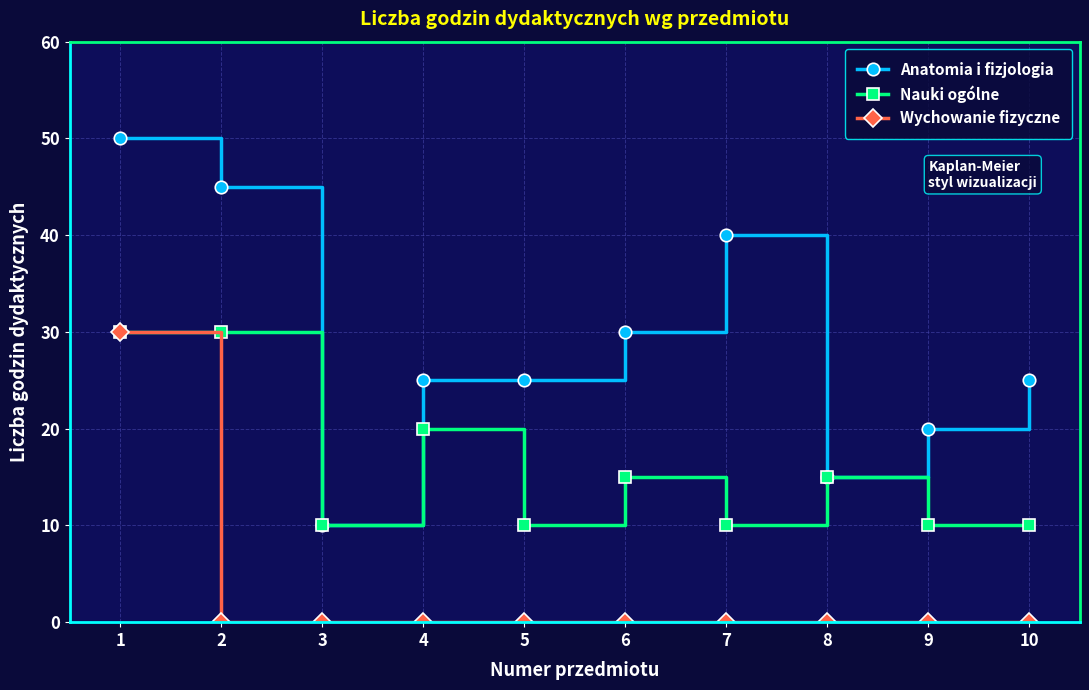

What is the difference between the highest and lowest values at 5?

25